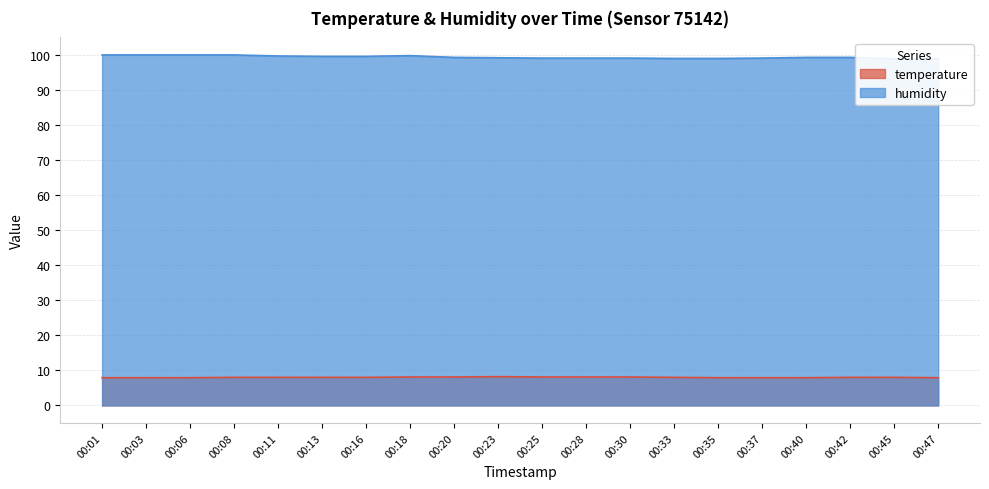

At which label is humidity closest to 99?

00:25